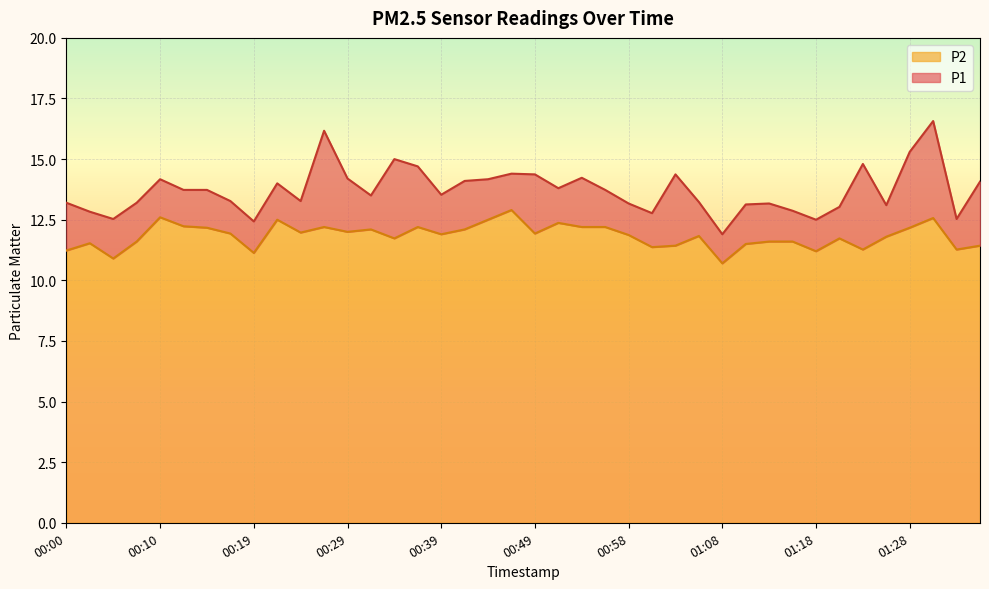

Which series changed the most between 01:18 and 01:23?

P1